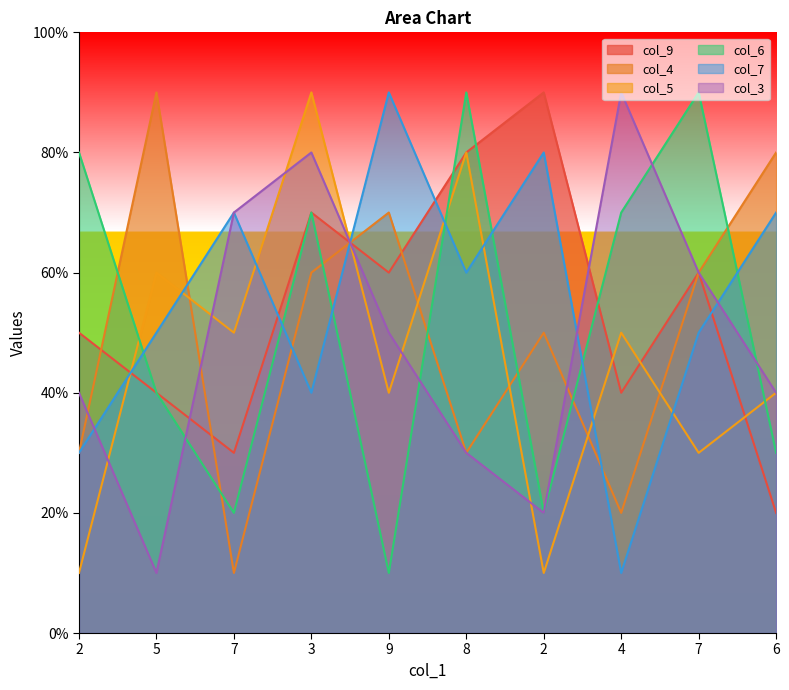

What is the smallest value displayed?

1